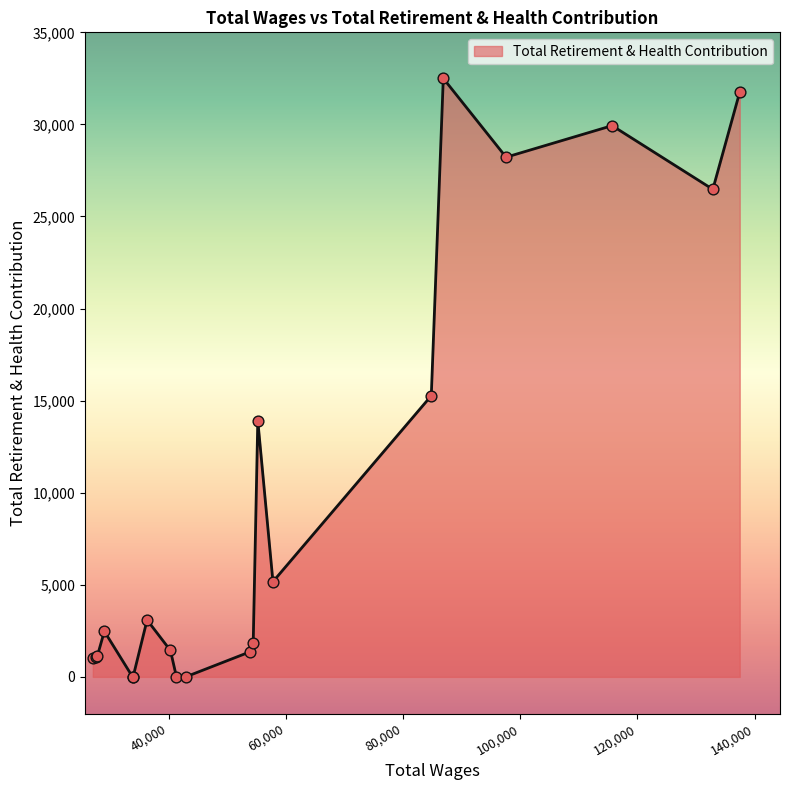

What is the greatest value displayed?

32500